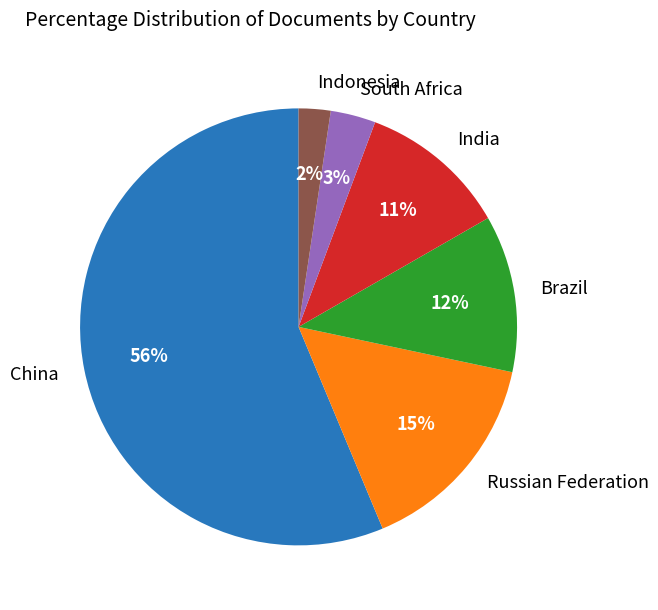

To the nearest percent, what portion does Indonesia represent?

2%